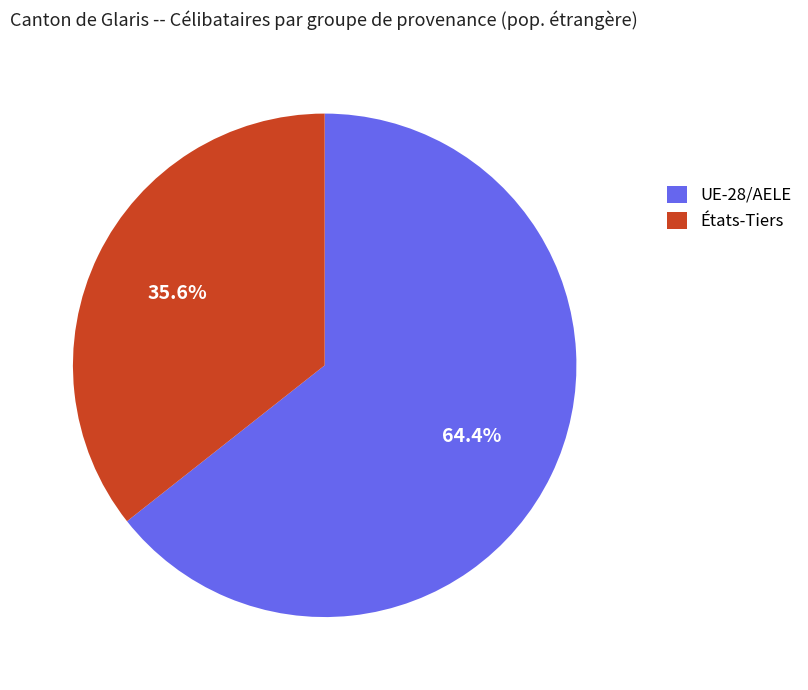

Which has a higher value, UE-28/AELE or États-Tiers?

UE-28/AELE